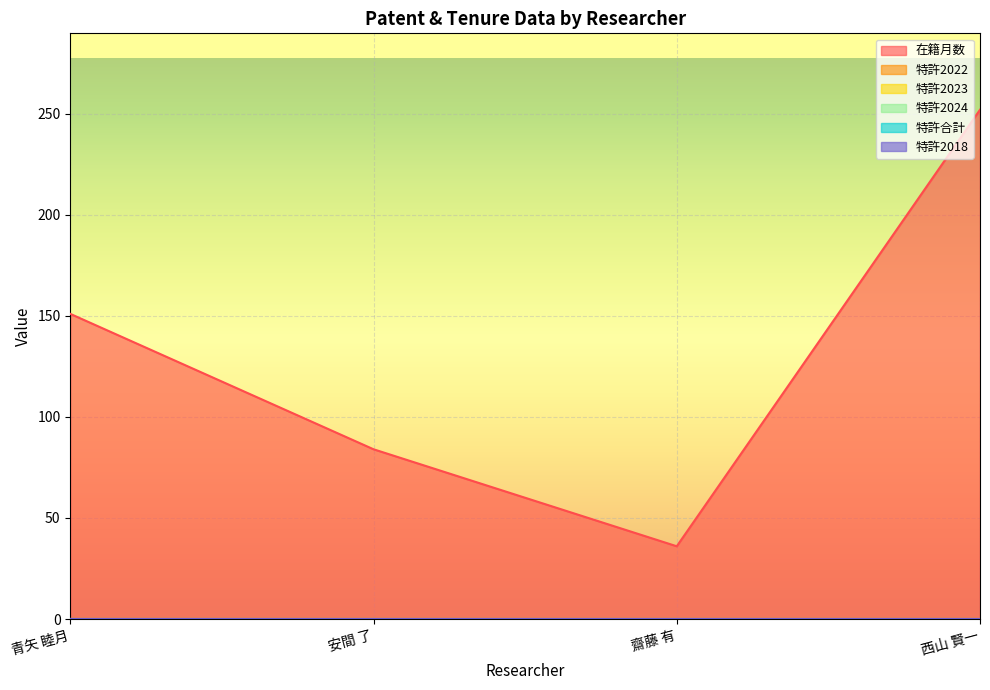

At 西山 賢一, list the series in order from largest to smallest.

在籍月数, 特許2022, 特許2023, 特許2024, 特許合計, 特許2018